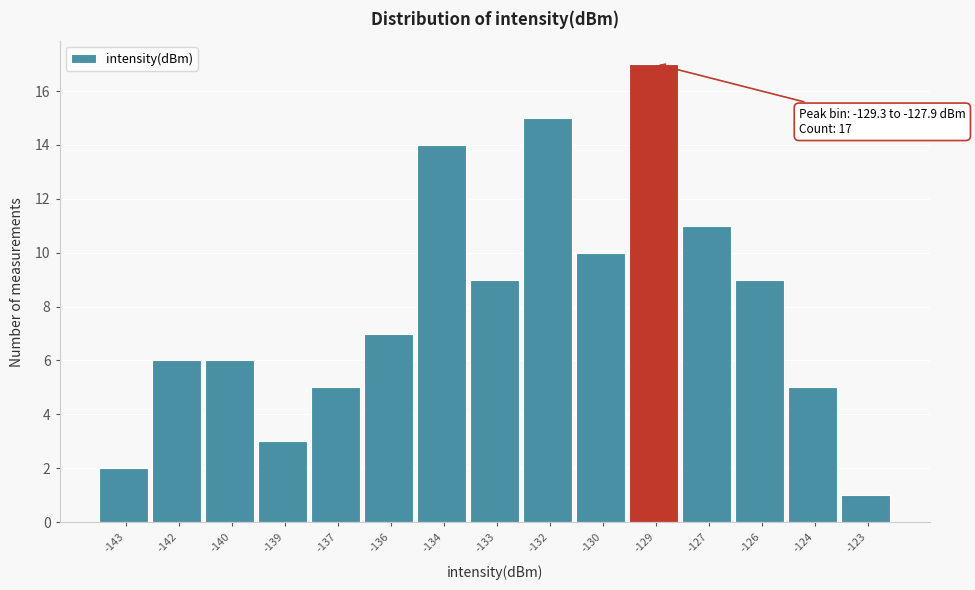

Reading right to left, what are all the values shown in this chart?

-123=1	-124=5	-126=9	-127=11	-129=17	-130=10	-132=15	-133=9	-134=14	-136=7	-137=5	-139=3	-140=6	-142=6	-143=2